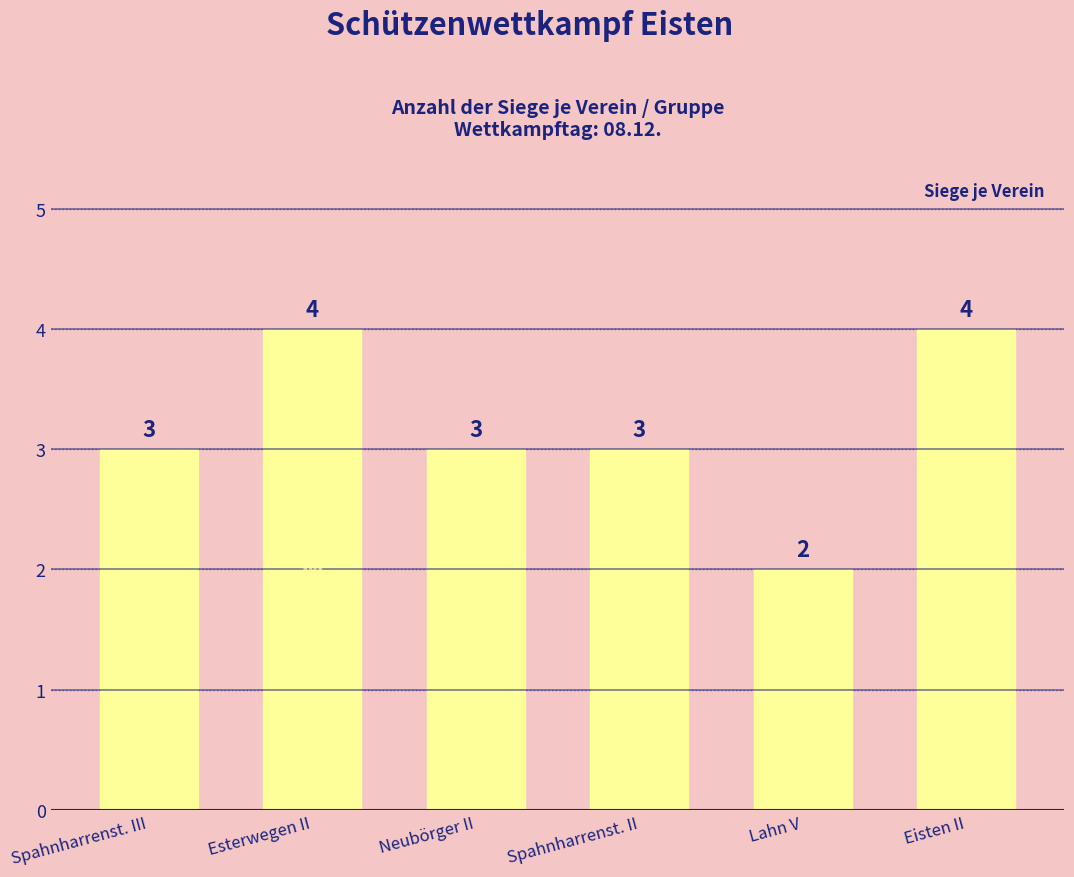

What is the difference between the maximum and minimum values?

2